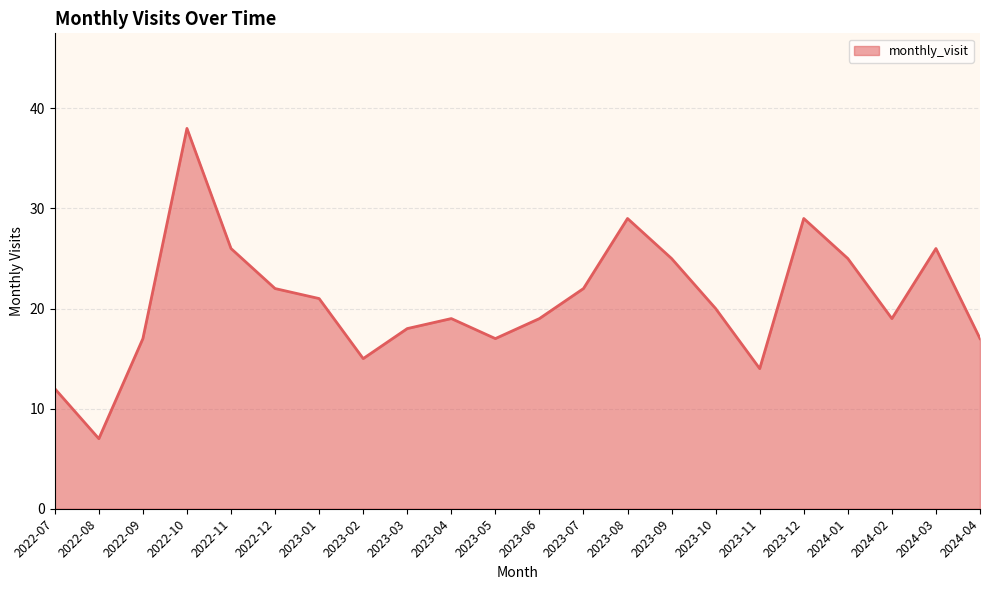

What is the ratio of the value at 2023-04 to the value at 2022-08?

2.7